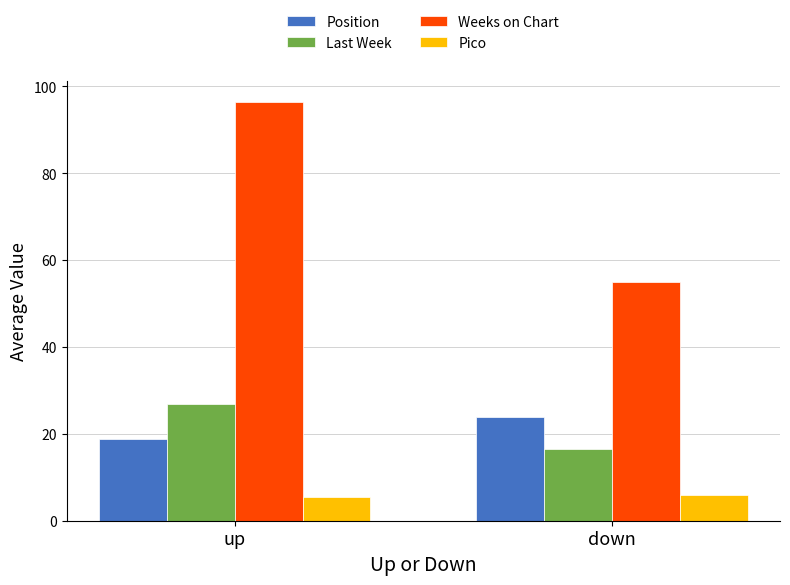

What is the difference between the maximum and minimum values in the Weeks on Chart series?

41.3